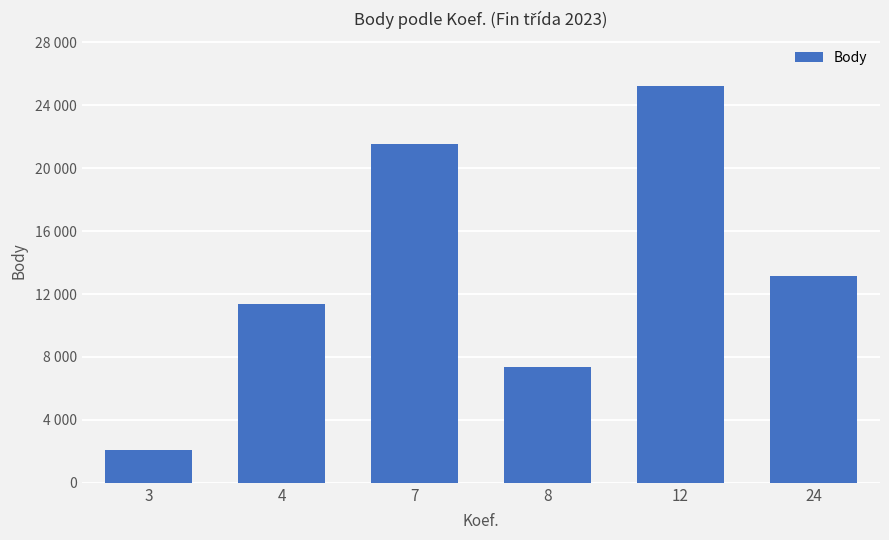

Count the values in the range 7364 to 21543.

4